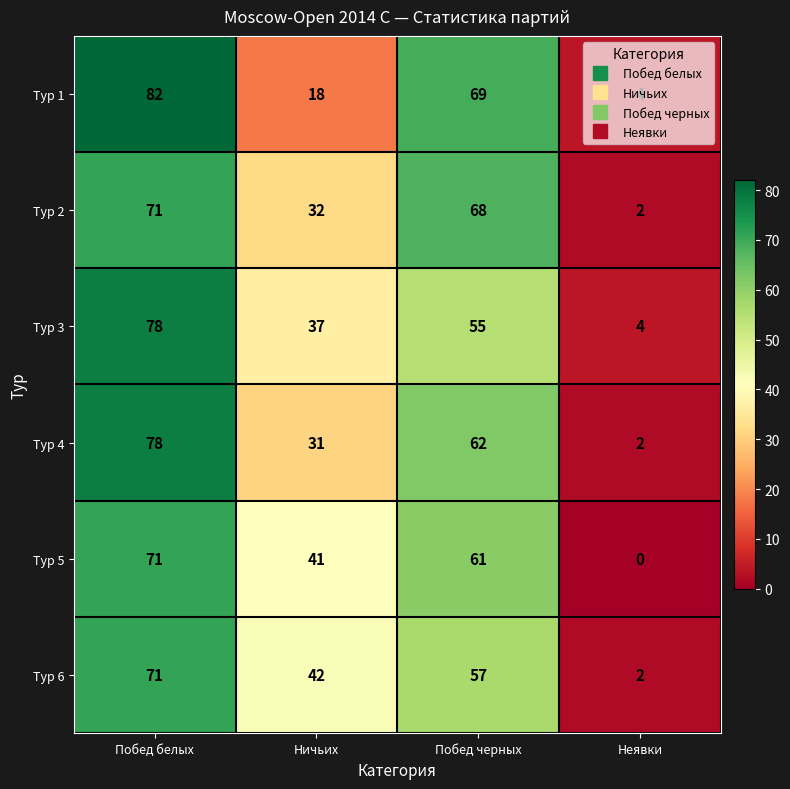

How many Тур 5 values are between 41 and 71?

3